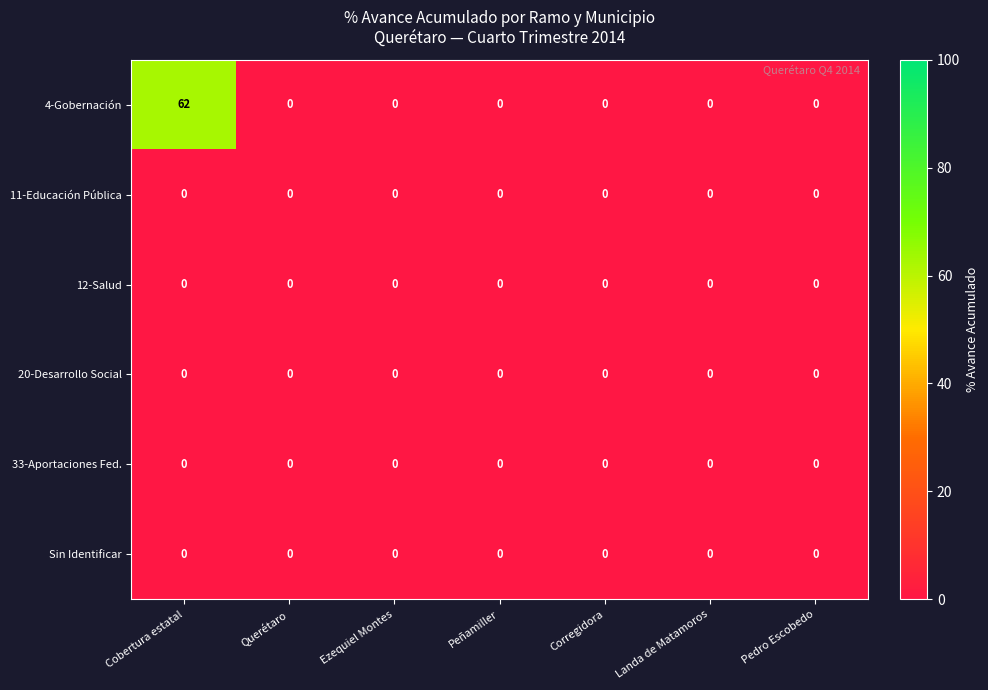

How many series are shown in this chart?

6